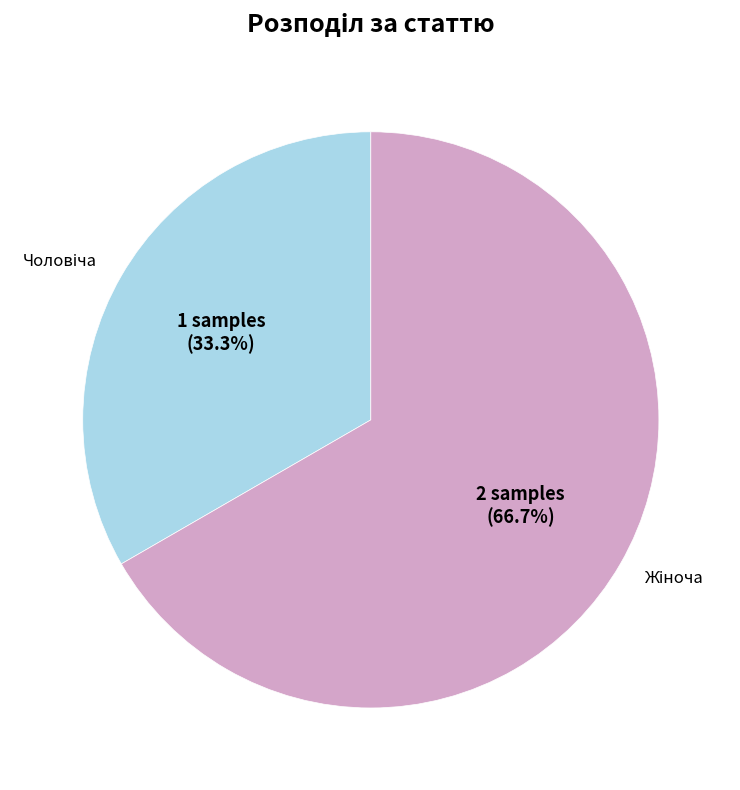

To the nearest percent, what is the difference between the largest and smallest slice percentages?

33%